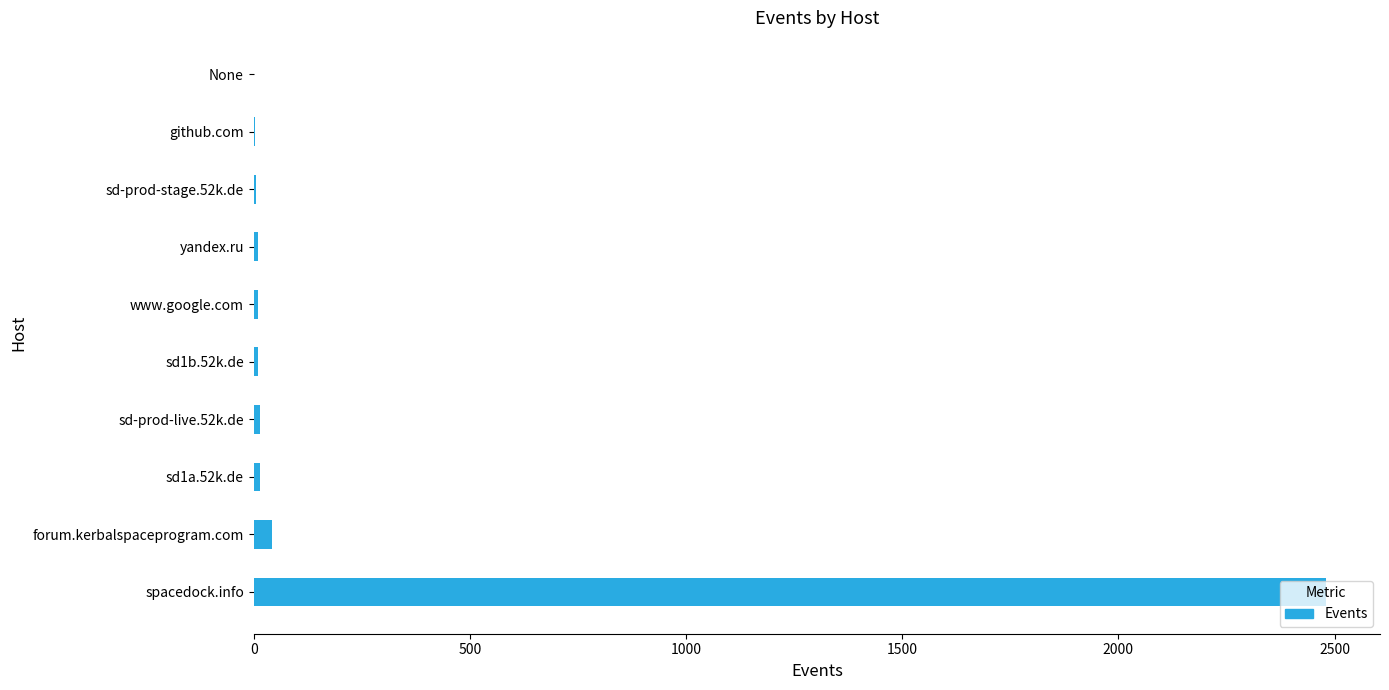

What is the sum of all values?

2590